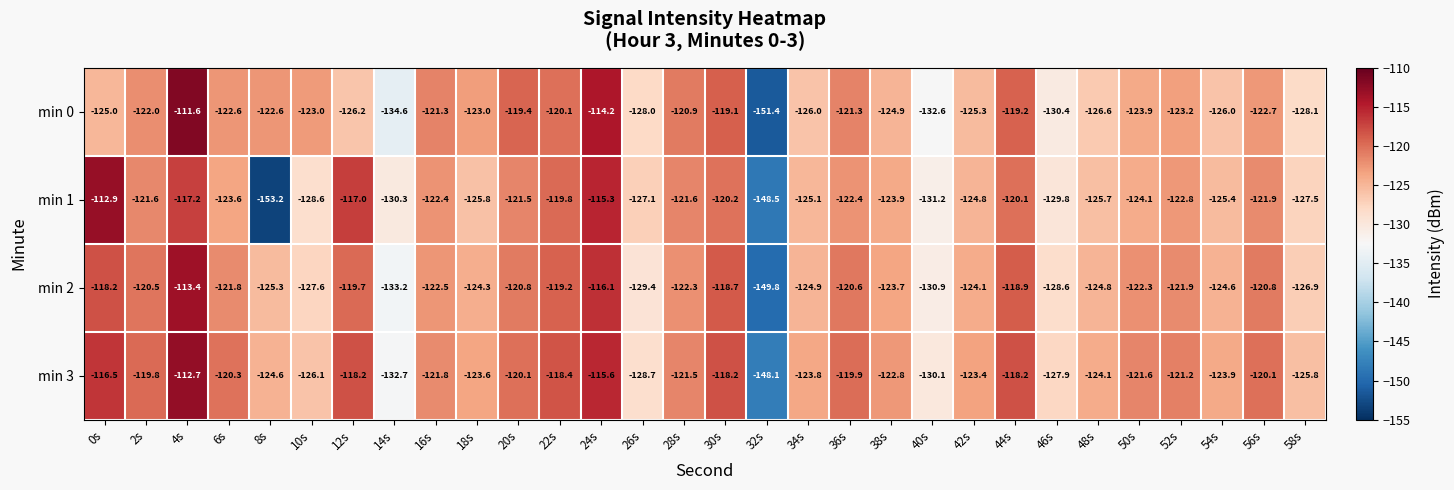

Which series has the largest total across all categories?

min 3